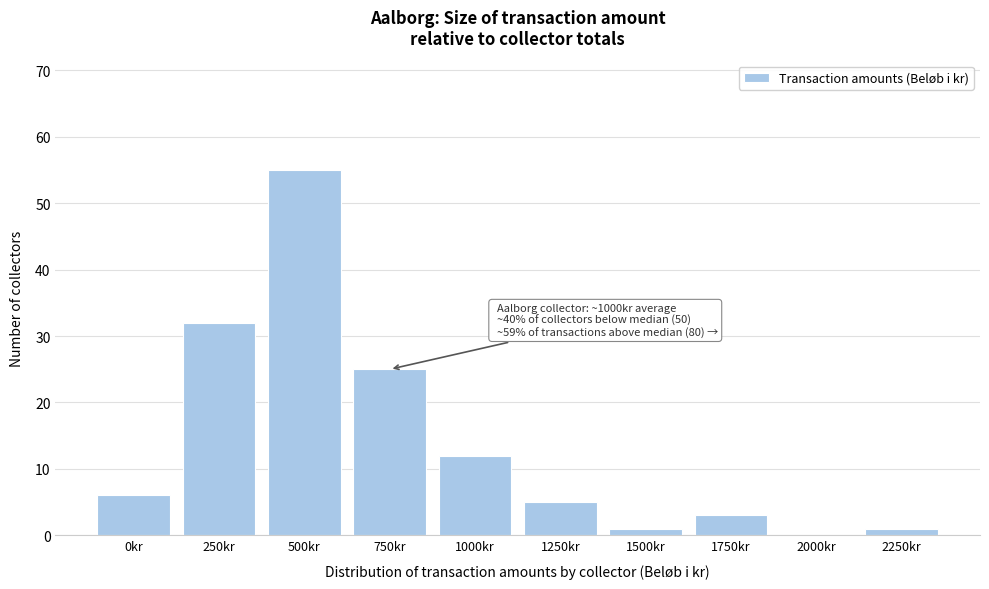

Reading left to right, list all the values displayed in this chart.

0kr=6	250kr=32	500kr=55	750kr=25	1000kr=12	1250kr=5	1500kr=1	1750kr=3	2000kr=0	2250kr=1